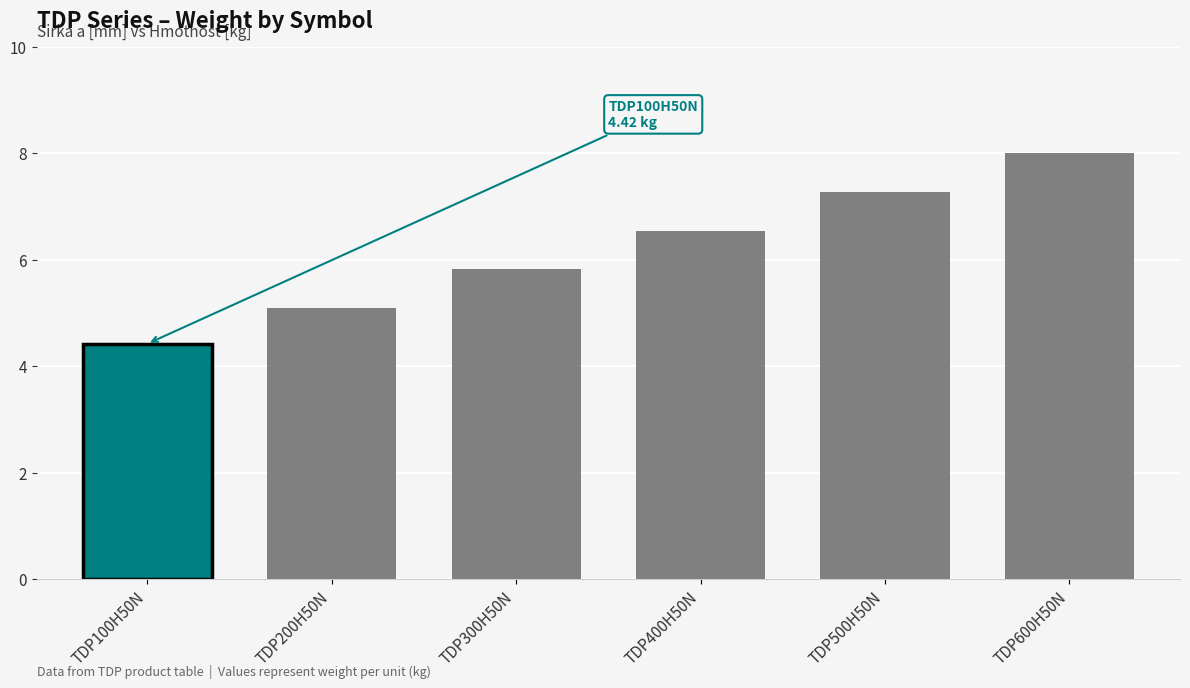

What is the difference between the maximum and minimum values?

3.6